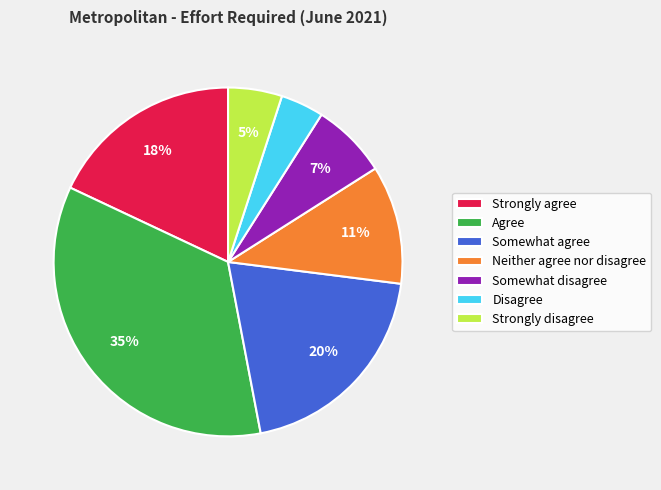

Is the sum of Agree and Somewhat agree greater than half?

Yes